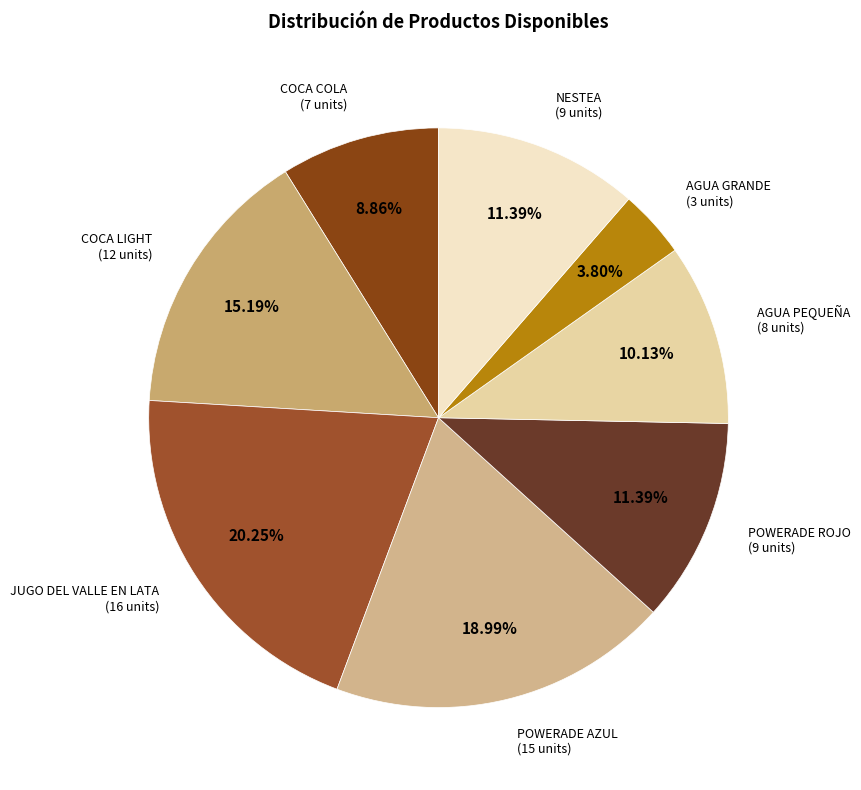

How many segments does this pie chart have?

8